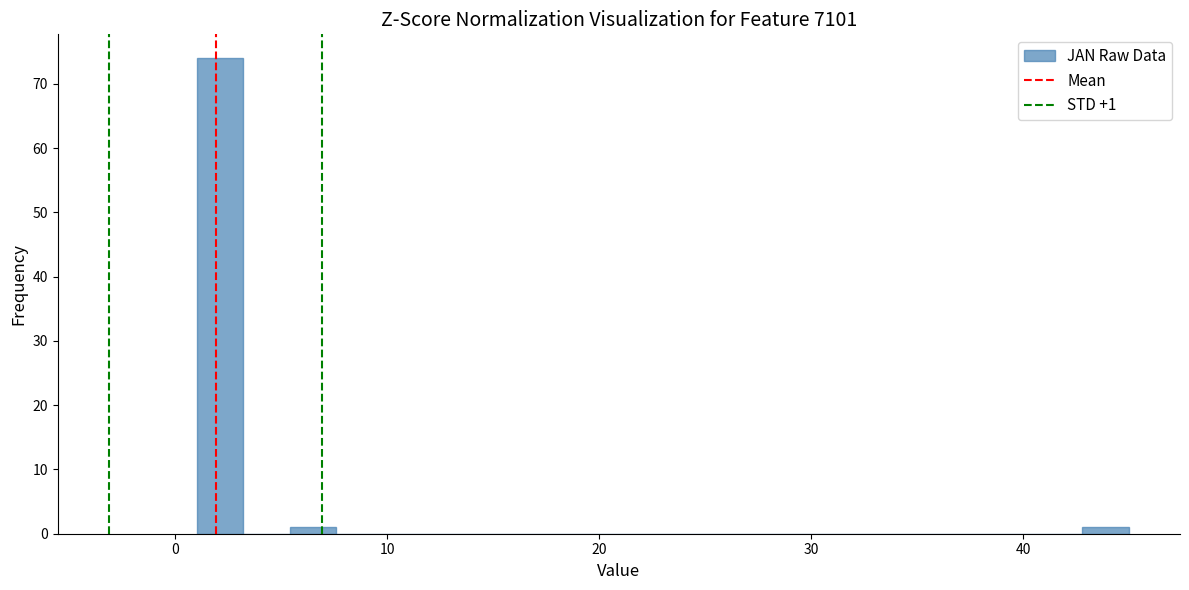

Around what value on the x-axis is the tallest bar? Give the approximate position of its centre, as read against the axis.

2